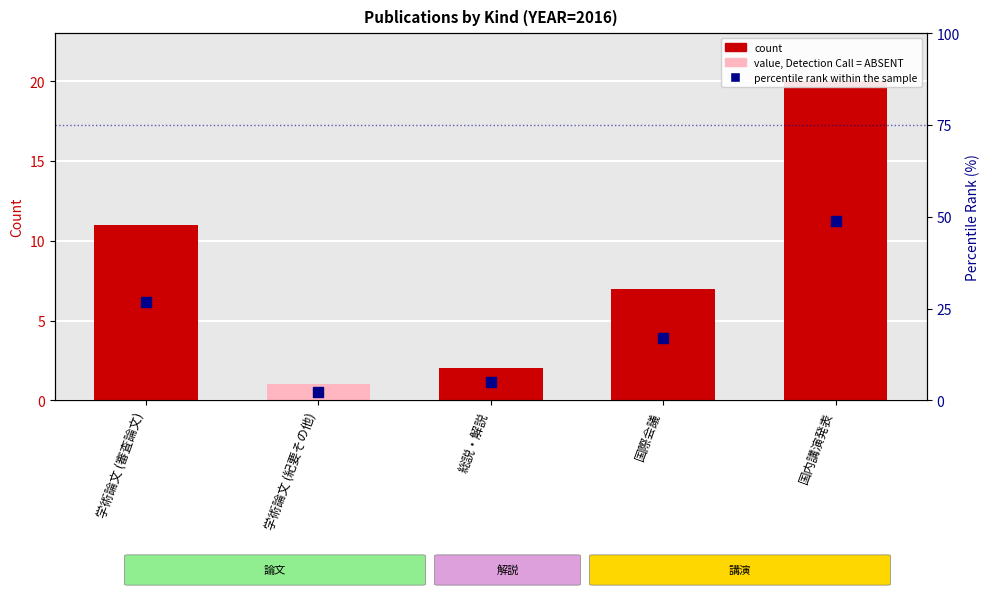

Is the value of count at 国内講演発表 greater than the value of percentile rank within the sample at 学術論文 (紀要その他)?

Yes